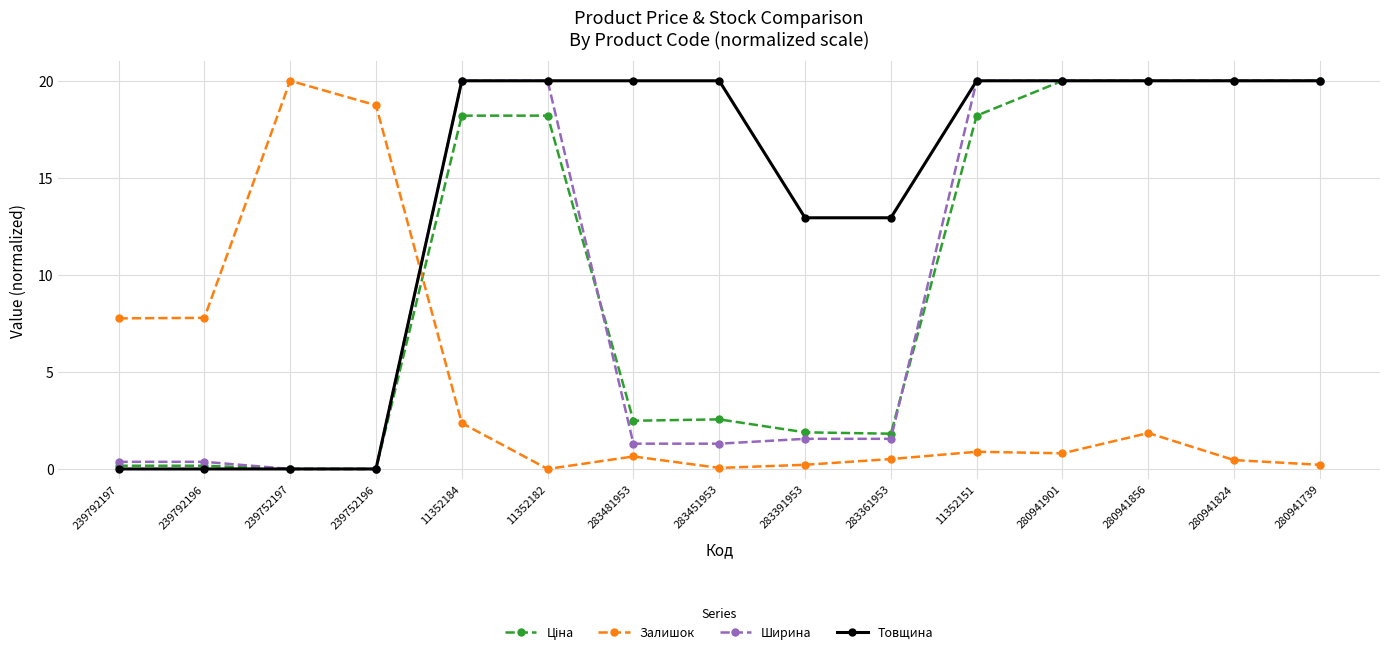

What is the spread (max minus min) of values at 11352182?

20.0